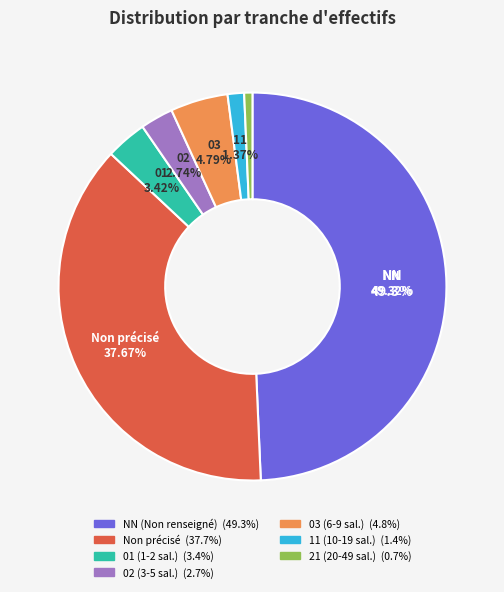

Does any single category account for the majority?

No